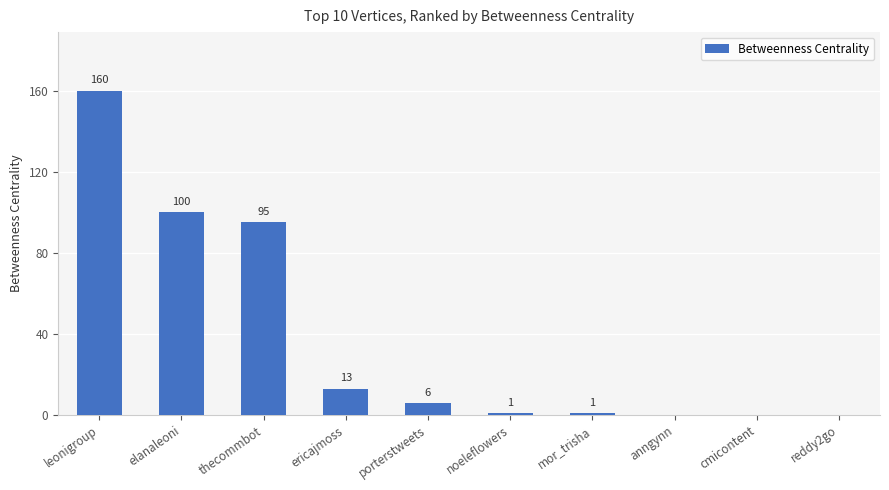

What is the change in value from mor_trisha to reddy2go?

-1